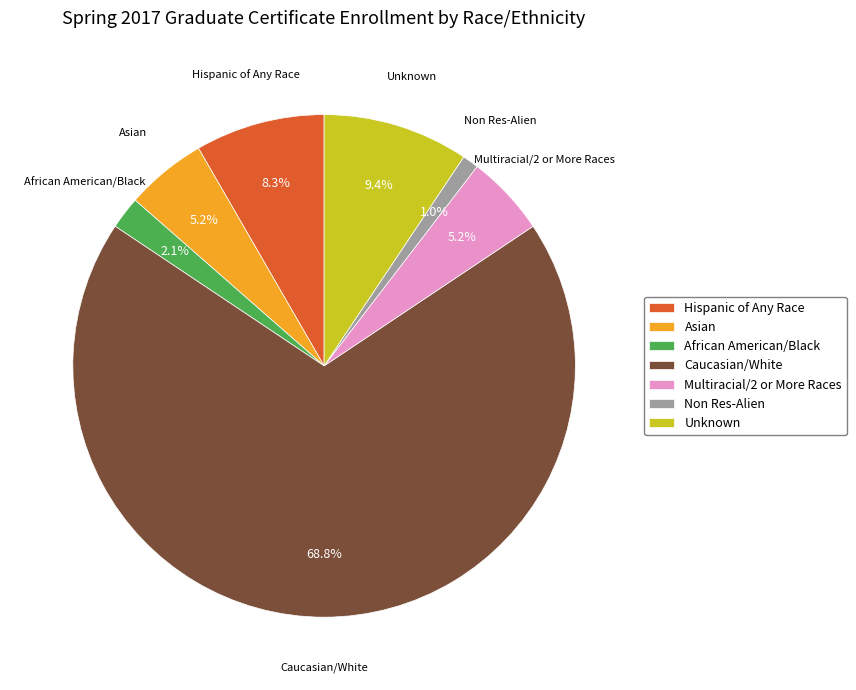

Count the number of slices in the pie.

7